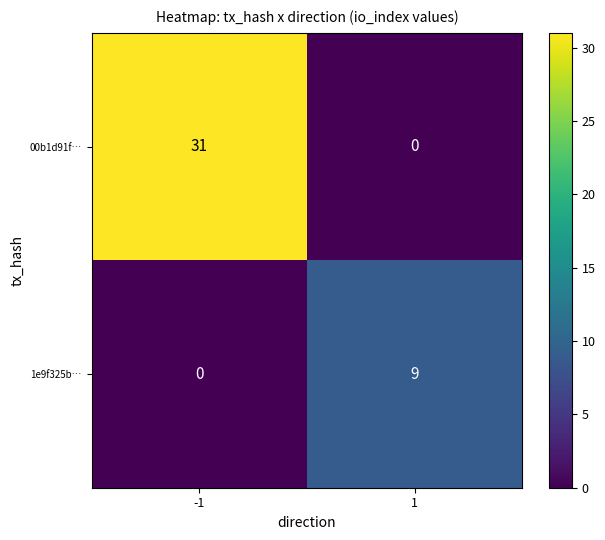

True or false: 1e9f325b… has a value of 13 at 1.

False